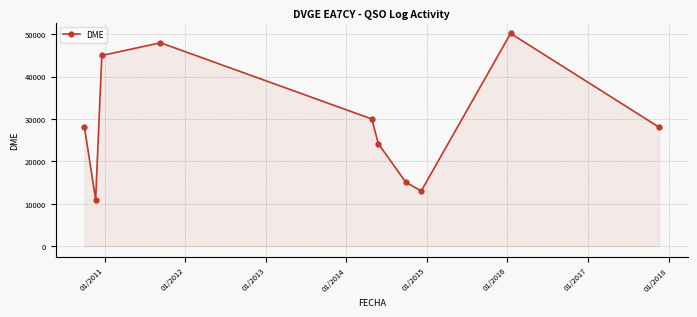

What is the value of the 7th point from the left?

15093